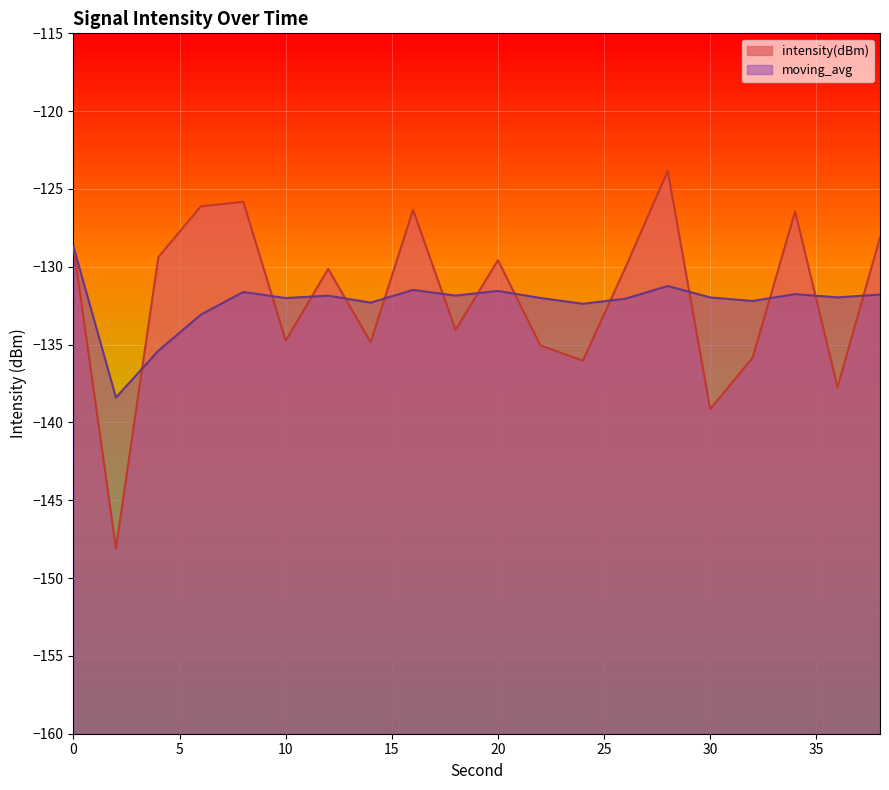

The value of intensity(dBm) at 4 is -42.0. True or false?

False